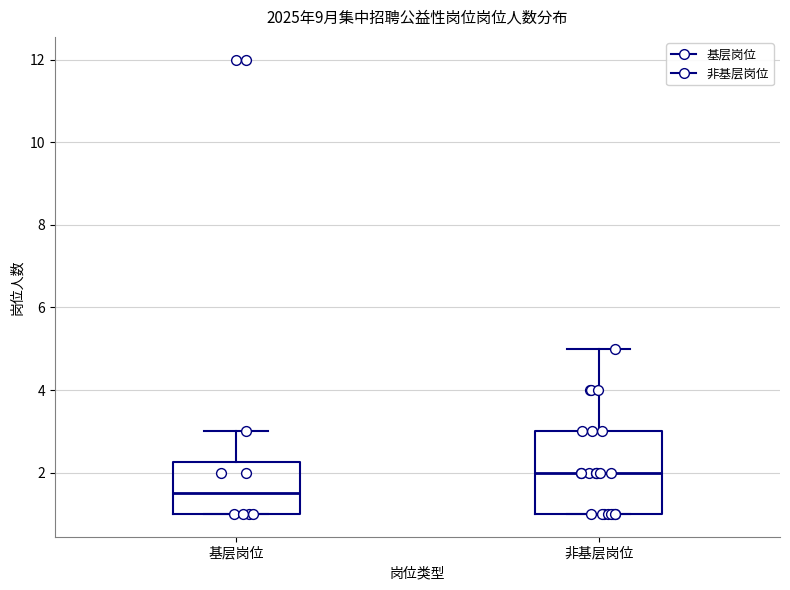

Comparing the boxes themselves (not the whiskers), which one is the tallest?

非基层岗位